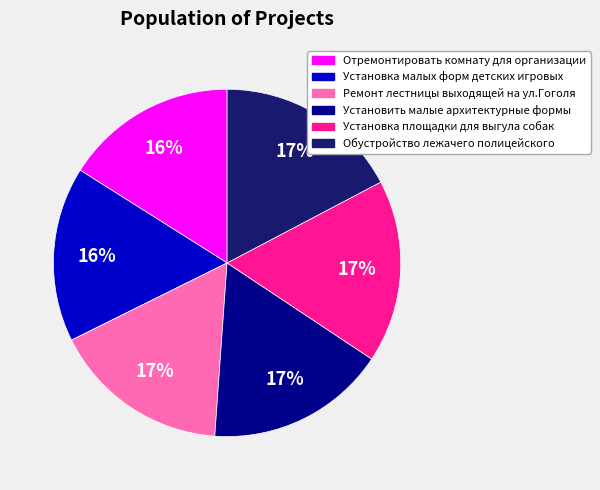

Is the sum of Ремонт лестницы выходящей на ул.Гоголя and Установка площадки для выгула собак greater than half?

No